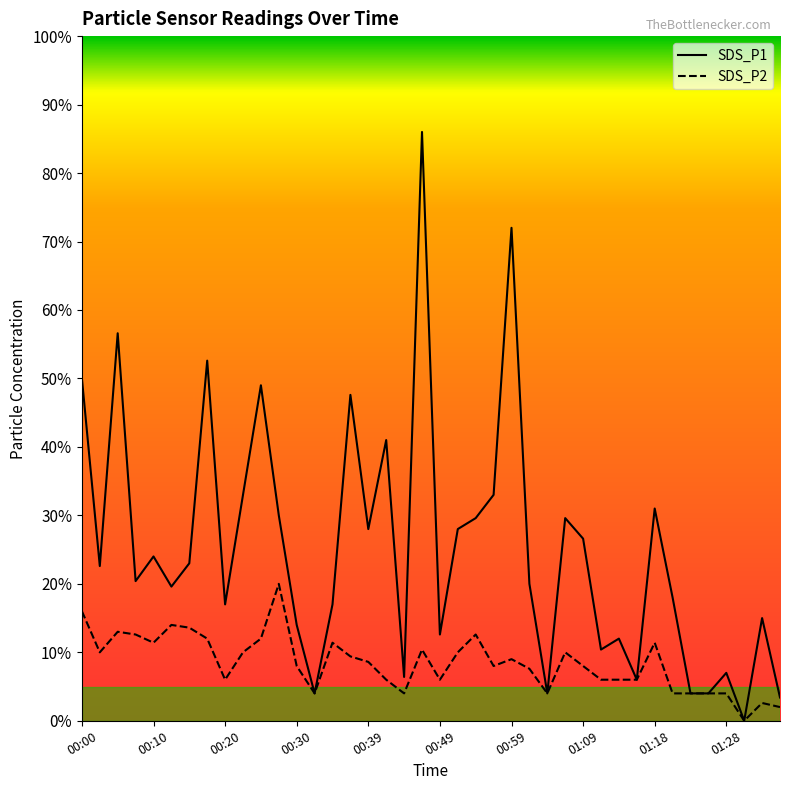

True or false: SDS_P2 and SDS_P1 cross at least once.

False